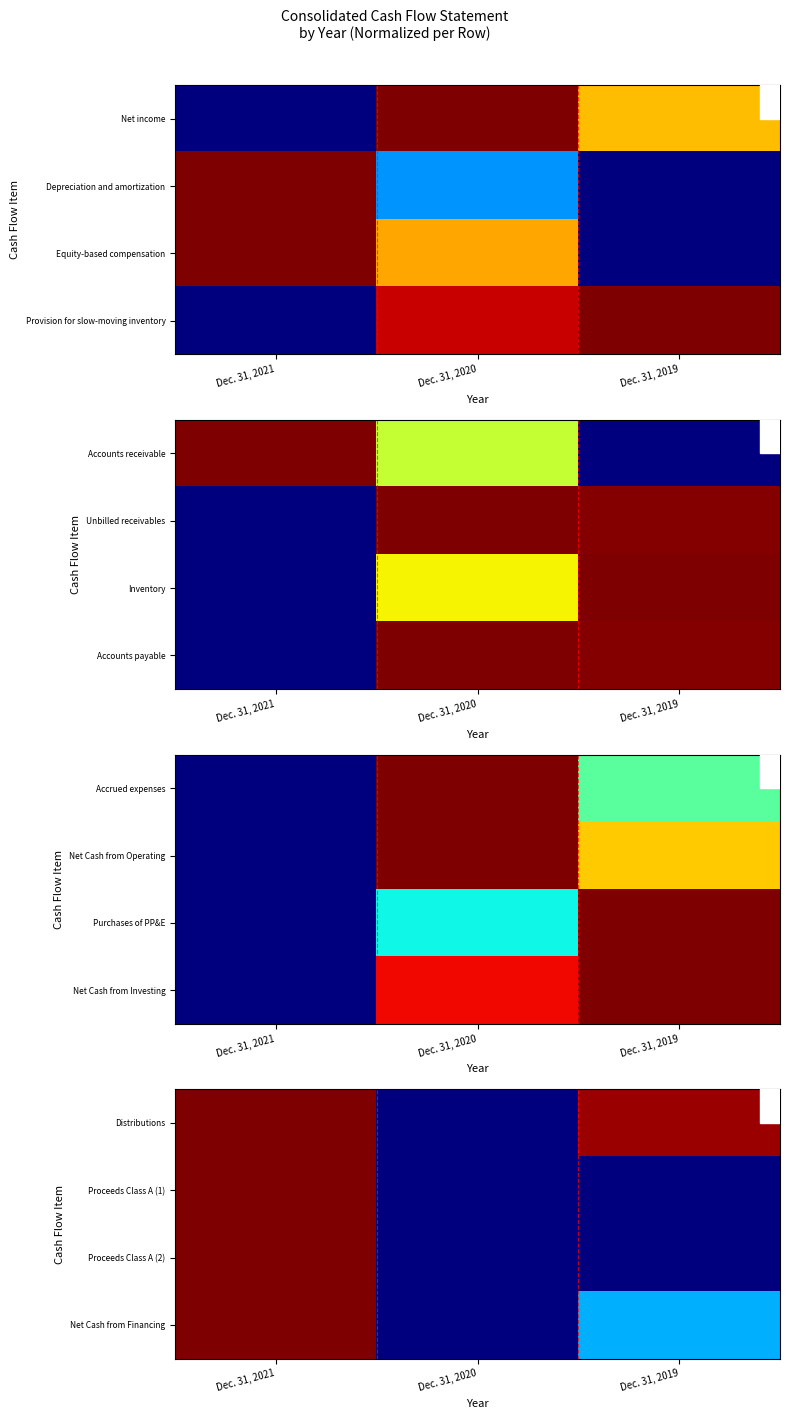

What is the sum of the Distributions values at Dec. 31, 2020 and Dec. 31, 2021?

1.0